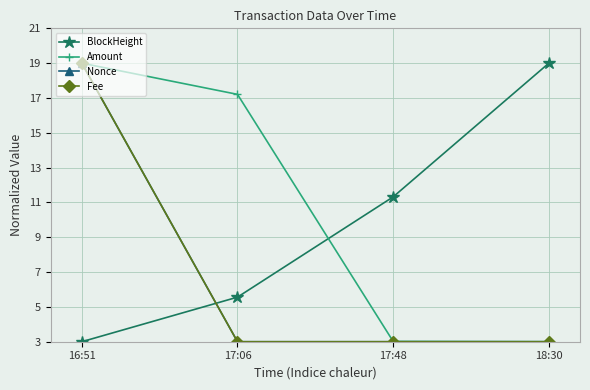

Between 17:48 and 18:30, which series saw the biggest shift?

BlockHeight